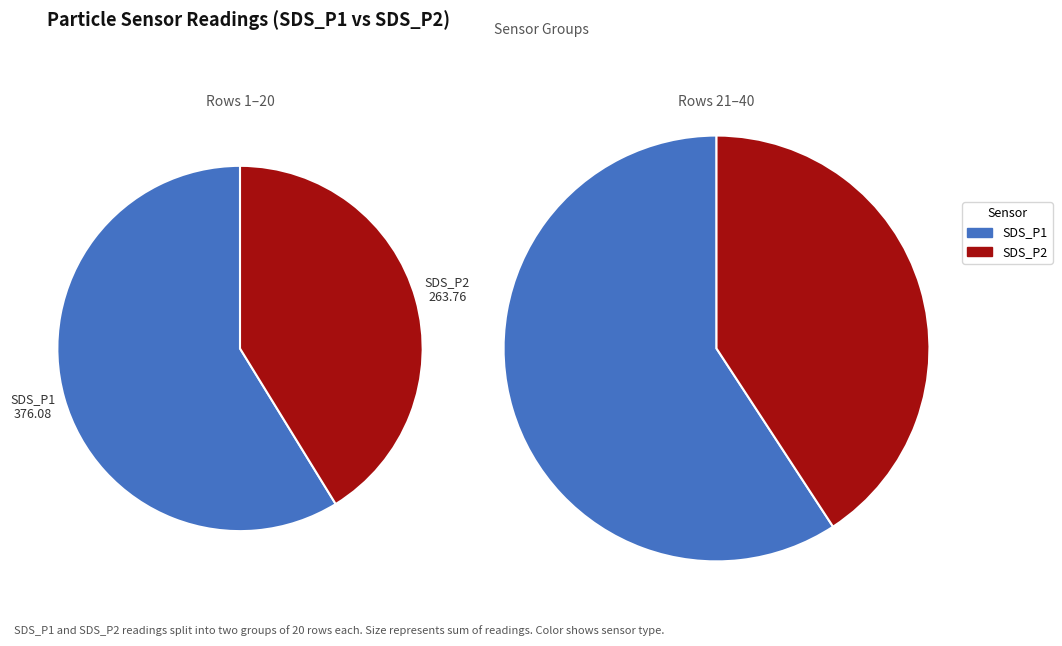

The 28 slice represents 10% of the pie. True or false?

False